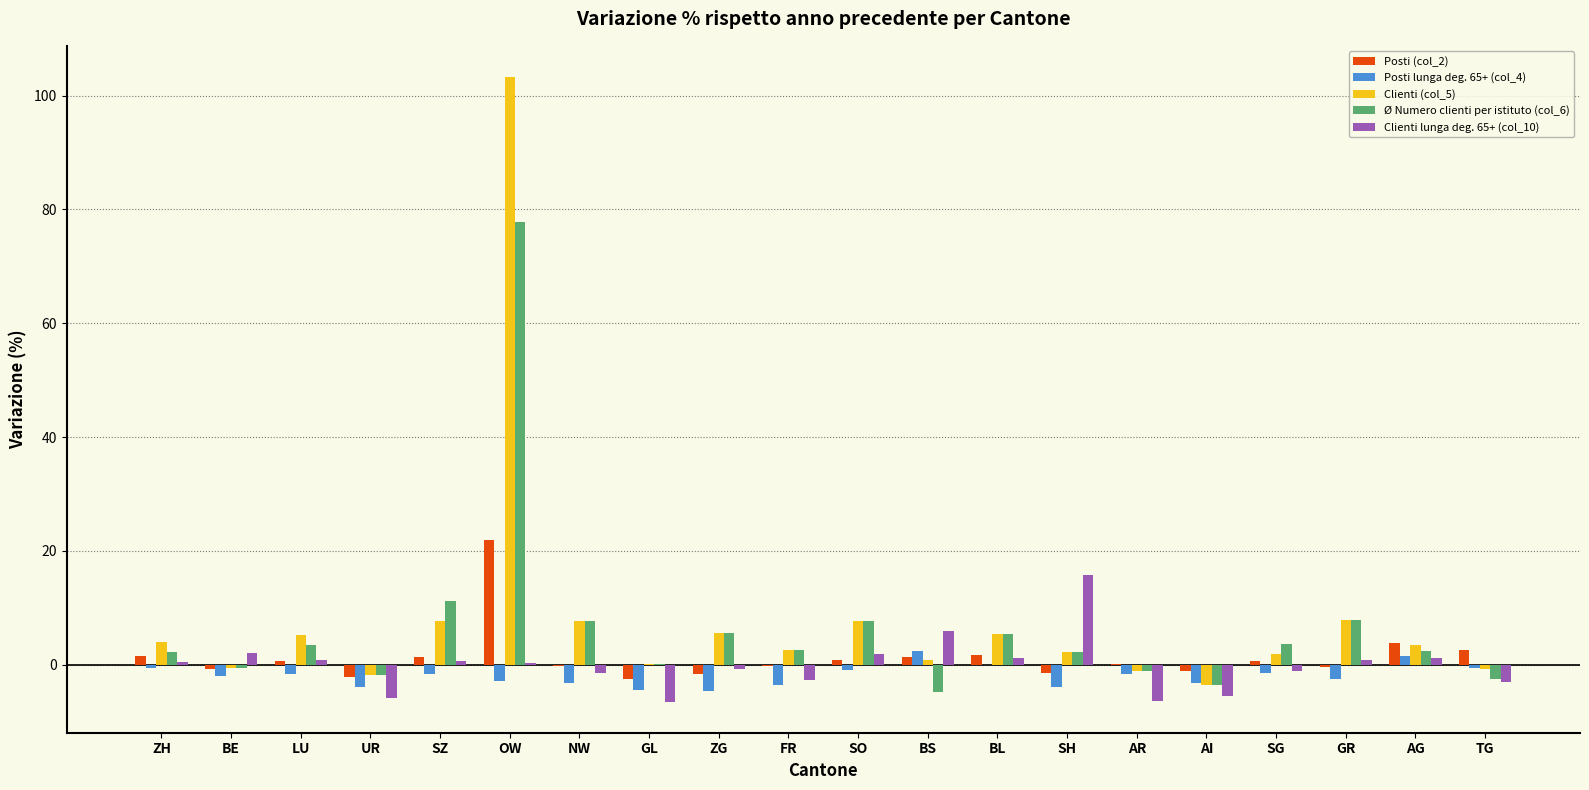

The Clienti lunga deg. 65+ (col_10) series shows -1.0 at SG. True or false?

True